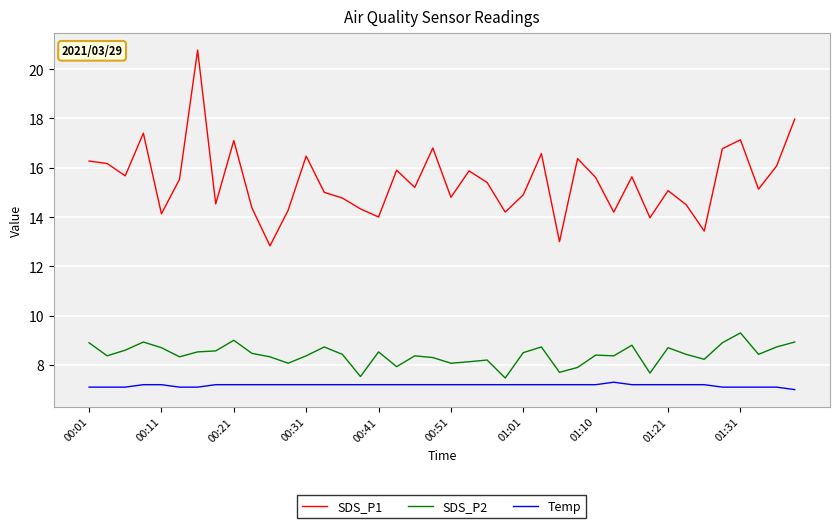

In SDS_P1, how many points are lower than both neighbors (excluding endpoints)?

13